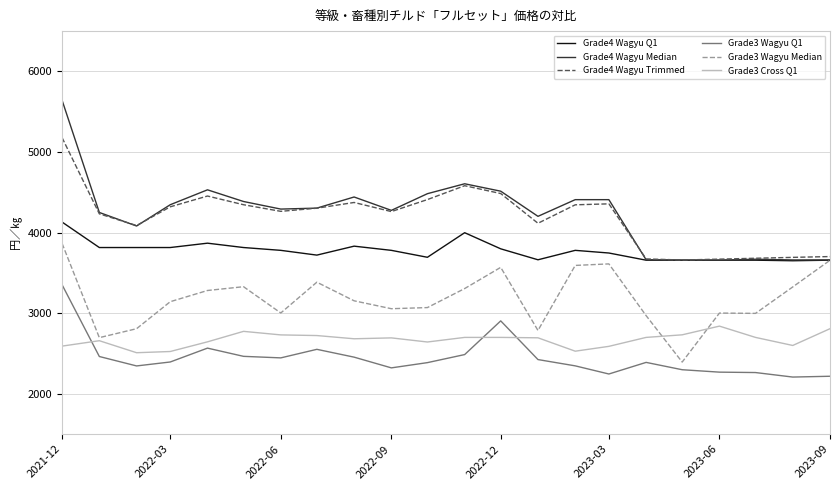

What is the maximum value for Grade3 Cross Q1?

2840